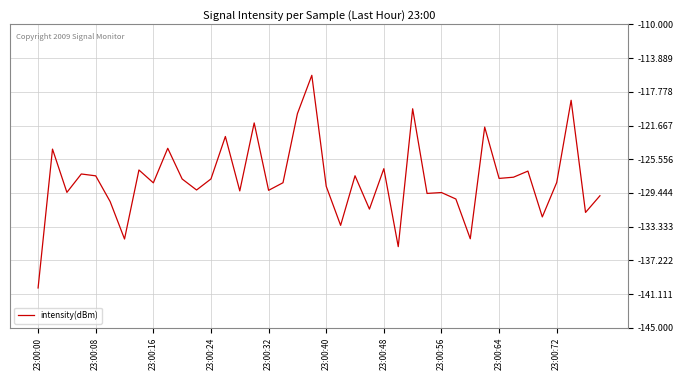

What is the maximum value shown in the chart?

-115.9